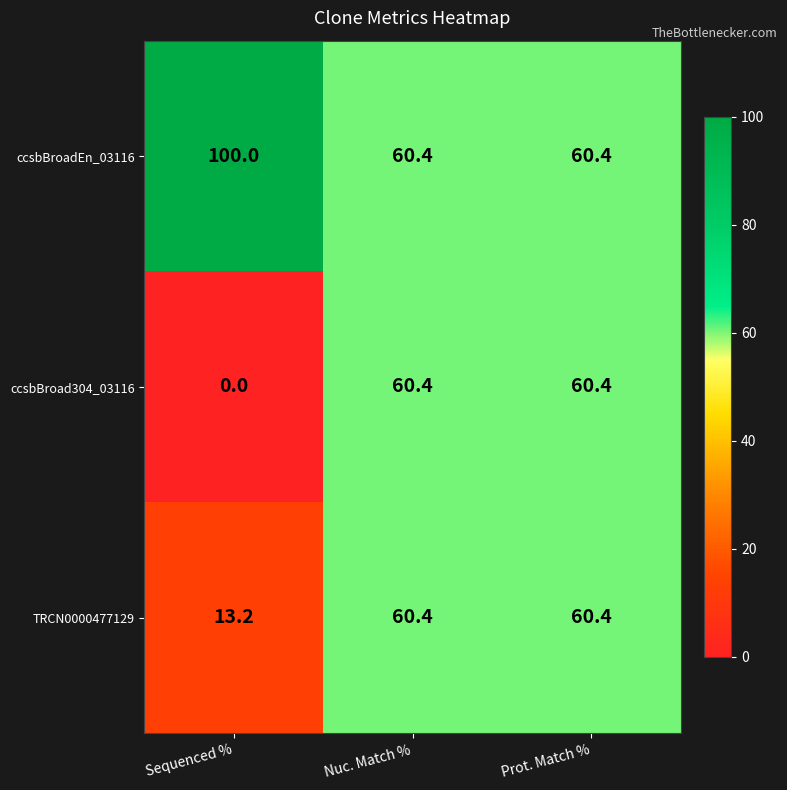

Which label corresponds to the largest value in the chart?

Sequenced %